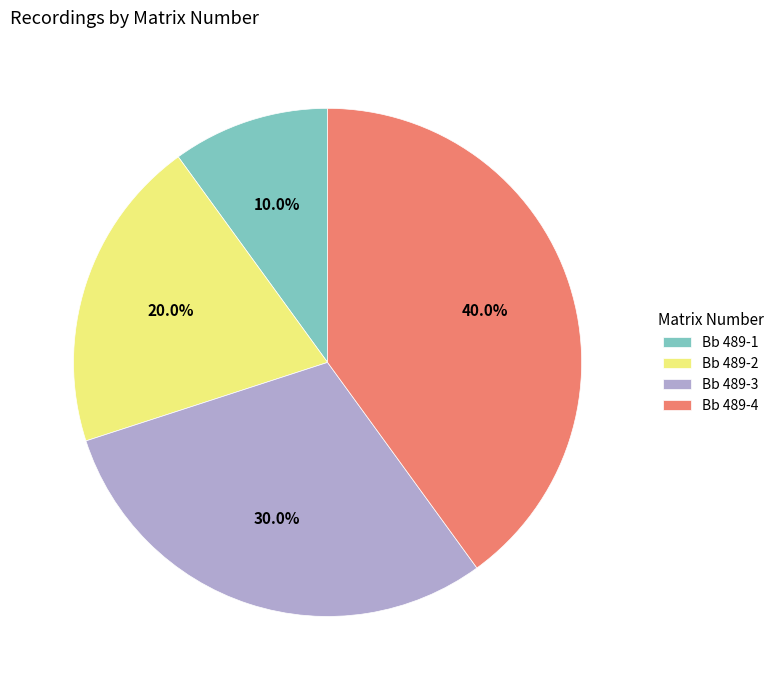

Approximately how many times larger is the value at Bb 489-4 compared to Bb 489-3?

1.3